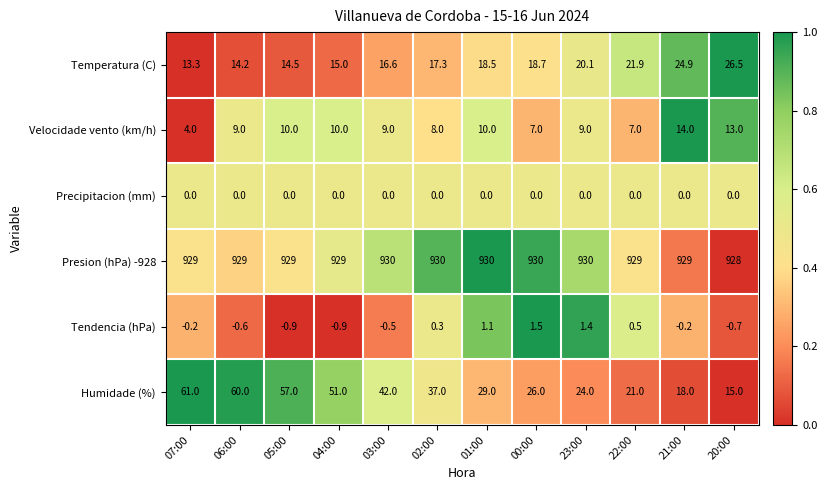

How many distinct data groups are displayed?

6